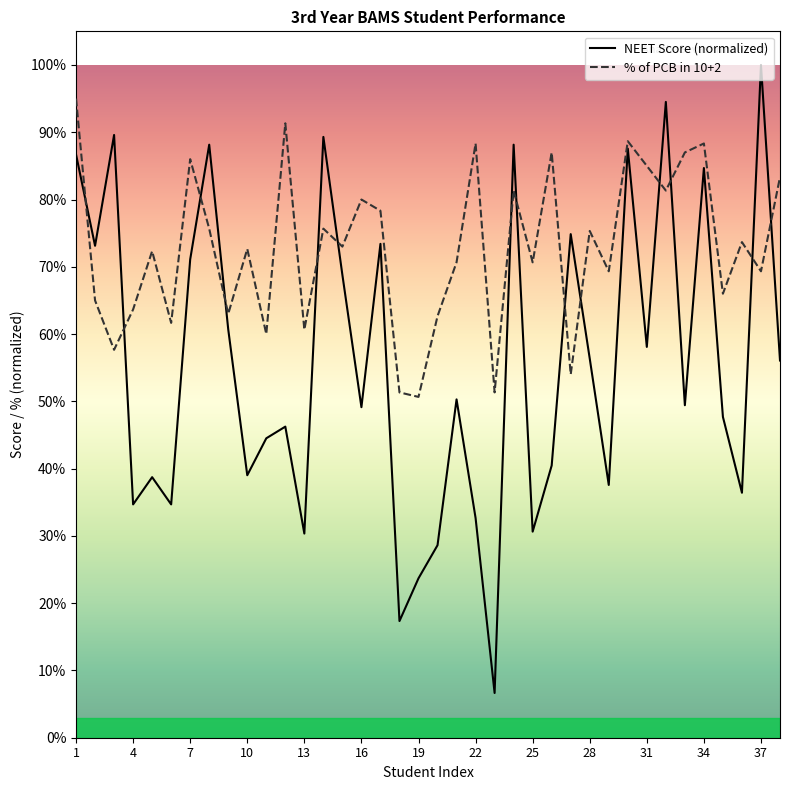

At which category is the sum across all series the highest?

1